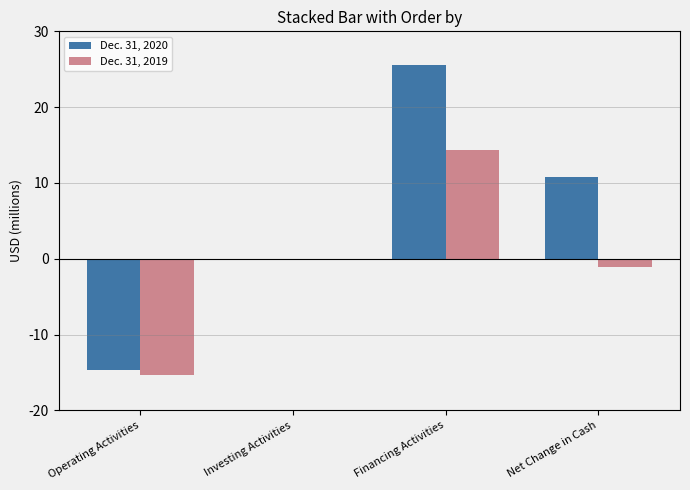

Rank the series at Operating Activities from lowest to highest value.

Dec. 31, 2019, Dec. 31, 2020